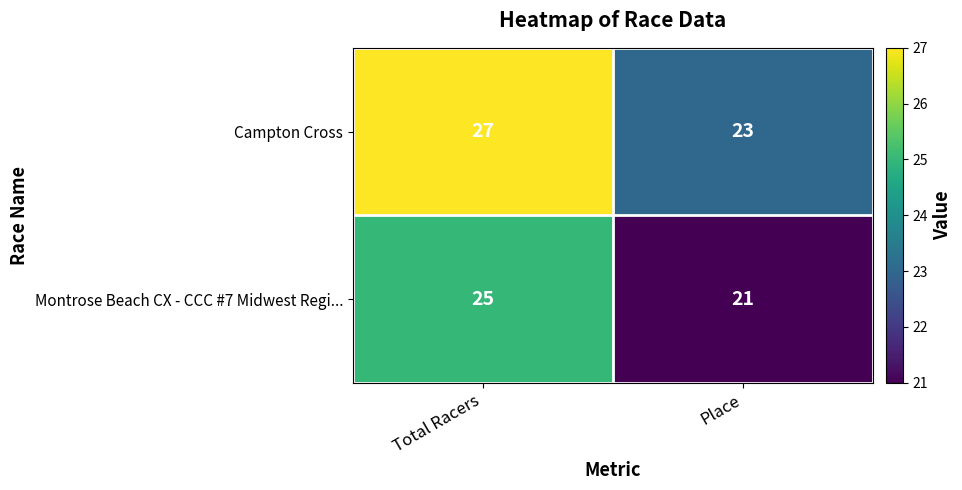

At which category does the chart reach its peak across all series?

Total Racers